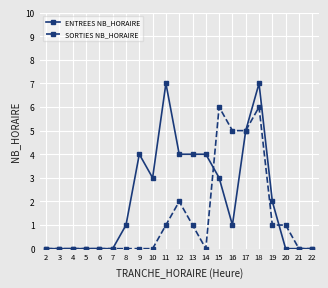

The SORTIES NB_HORAIRE series shows 6 at 18. True or false?

True